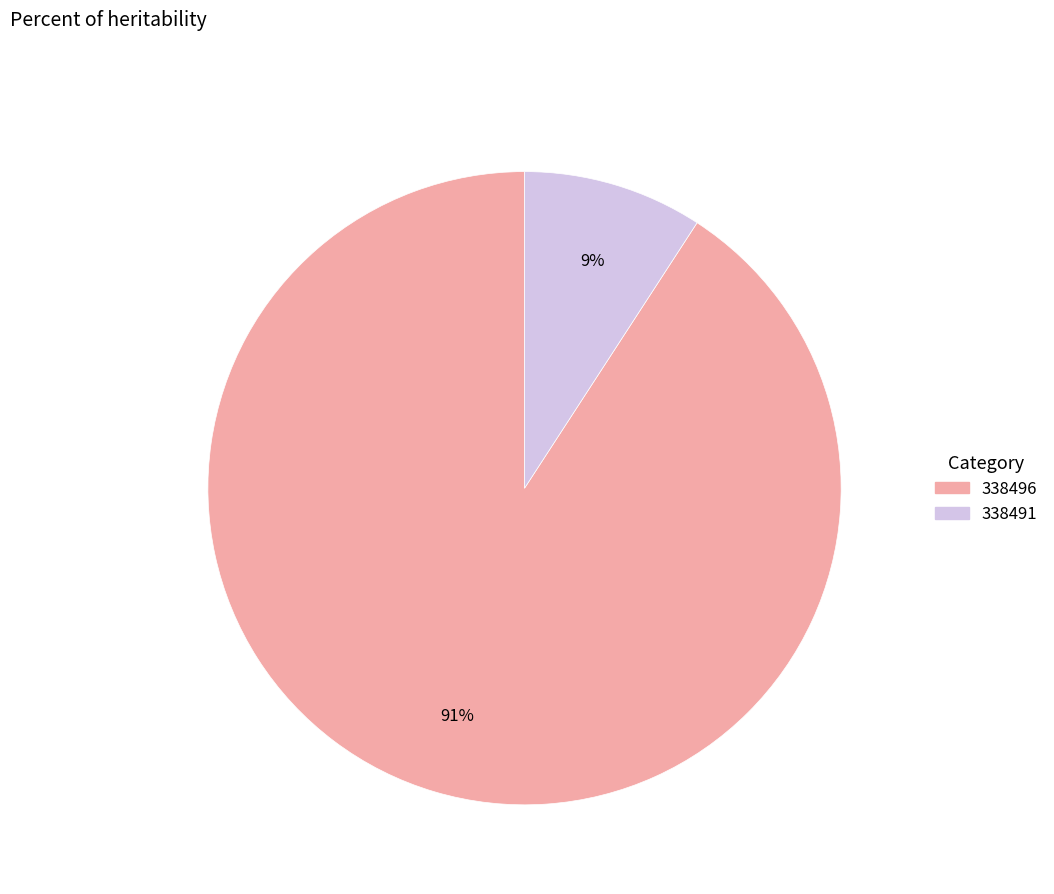

Combined, do 338491 and 338496 account for over 50%?

Yes